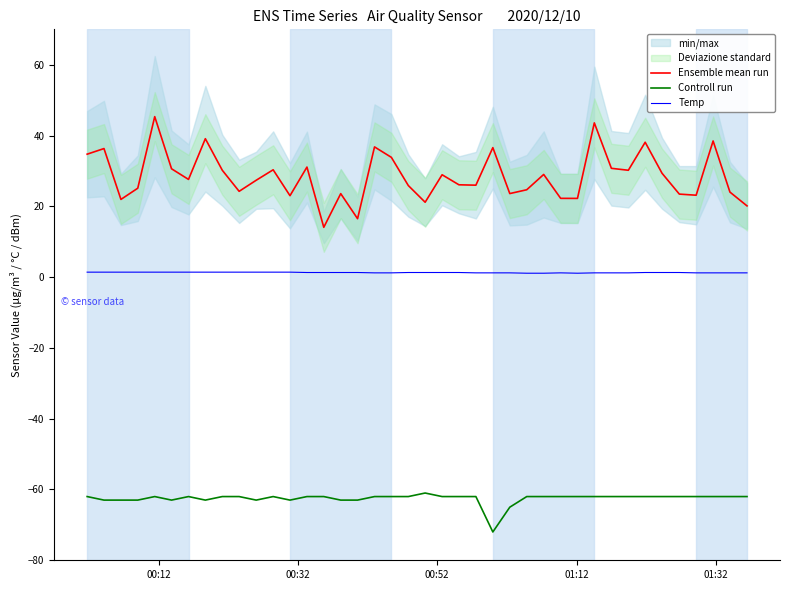

What is the maximum value for Controll run?

-61.0